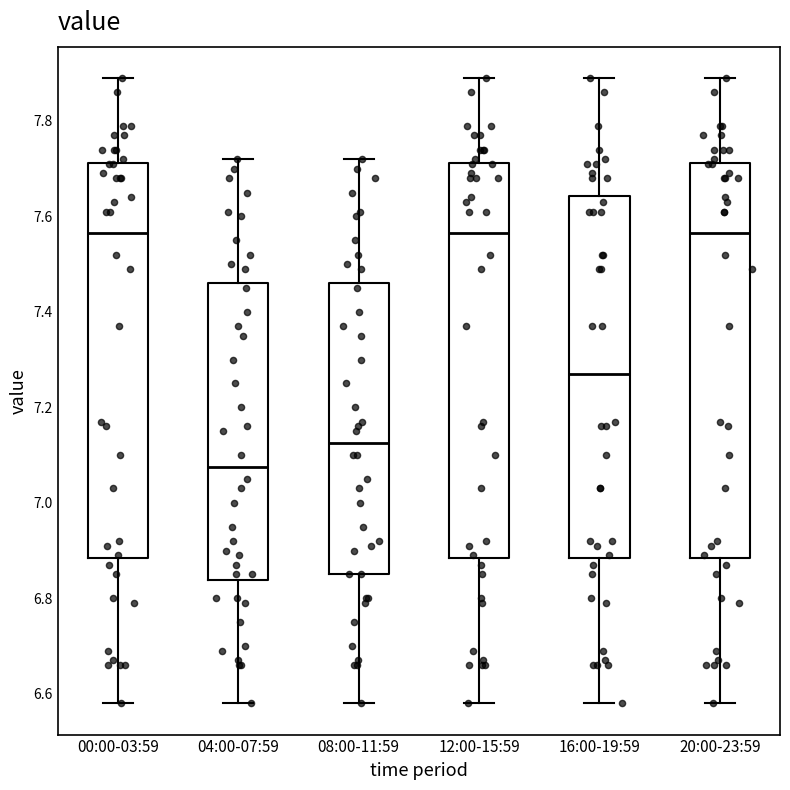

Reading left to right, transcribe this box plot: for each box, give where its median line is, the range the box spans, and where its two whiskers end, as read against the y-axis. The values are not printed on the chart, so give them approximately, as read against the axis.

00:00-03:59: median 7.56, box 6.88 to 7.72, whiskers 6.58 to 7.90
04:00-07:59: median 7.08, box 6.84 to 7.46, whiskers 6.58 to 7.72
08:00-11:59: median 7.12, box 6.86 to 7.46, whiskers 6.58 to 7.72
12:00-15:59: median 7.56, box 6.88 to 7.72, whiskers 6.58 to 7.90
16:00-19:59: median 7.28, box 6.88 to 7.64, whiskers 6.58 to 7.90
20:00-23:59: median 7.56, box 6.88 to 7.72, whiskers 6.58 to 7.90